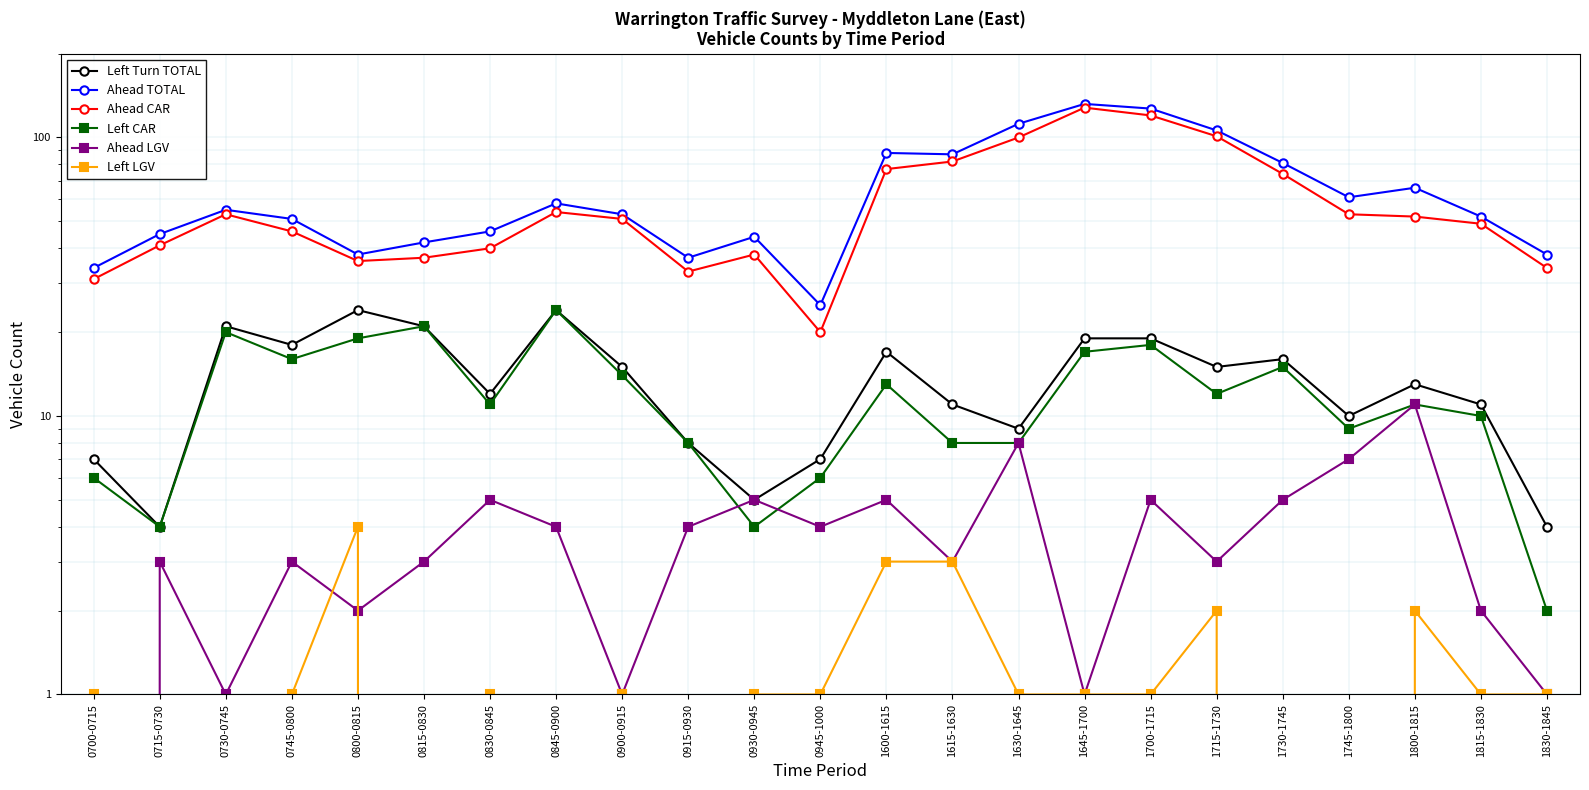

What is the label of the 8th point from the right?

1645-1700